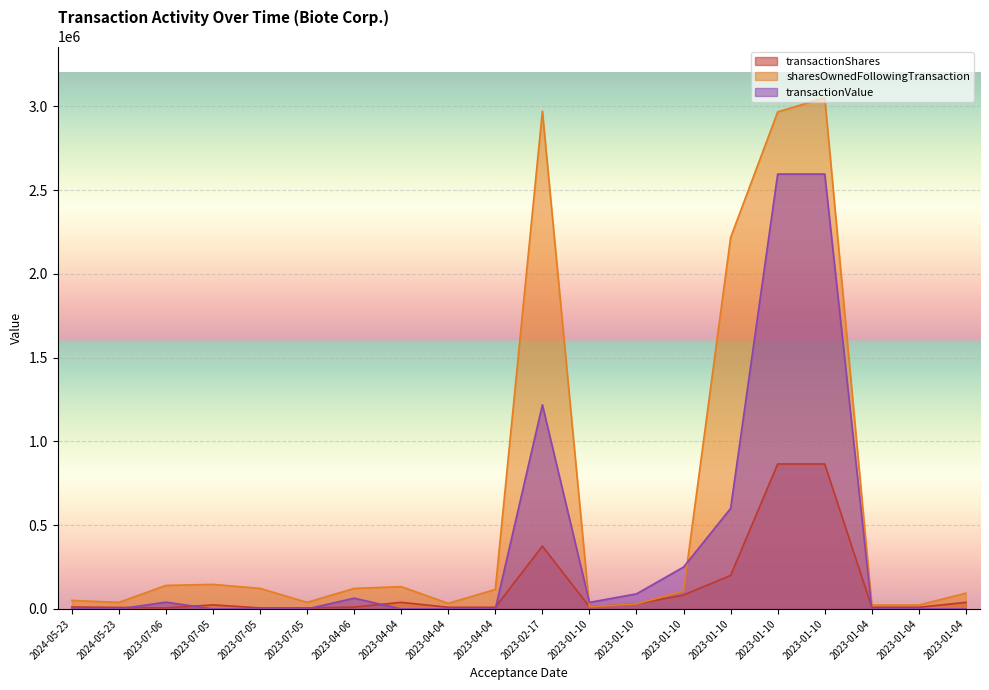

Which series has the largest total across all categories?

sharesOwnedFollowingTransaction